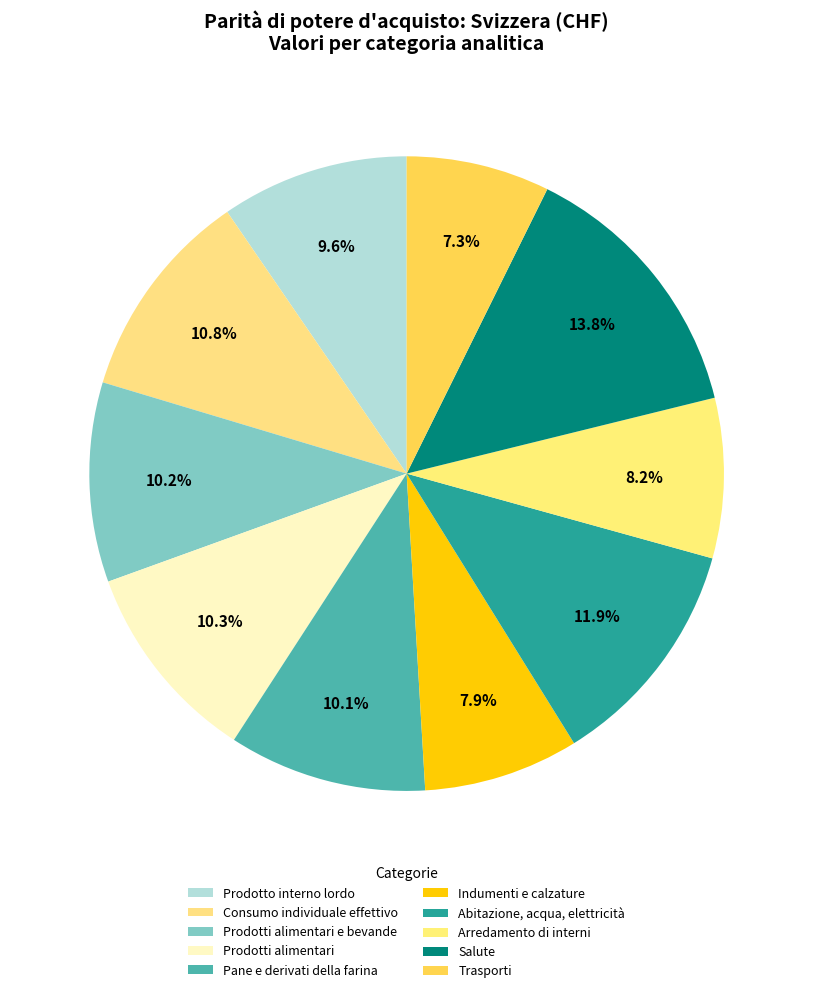

Count the number of slices in the pie.

10